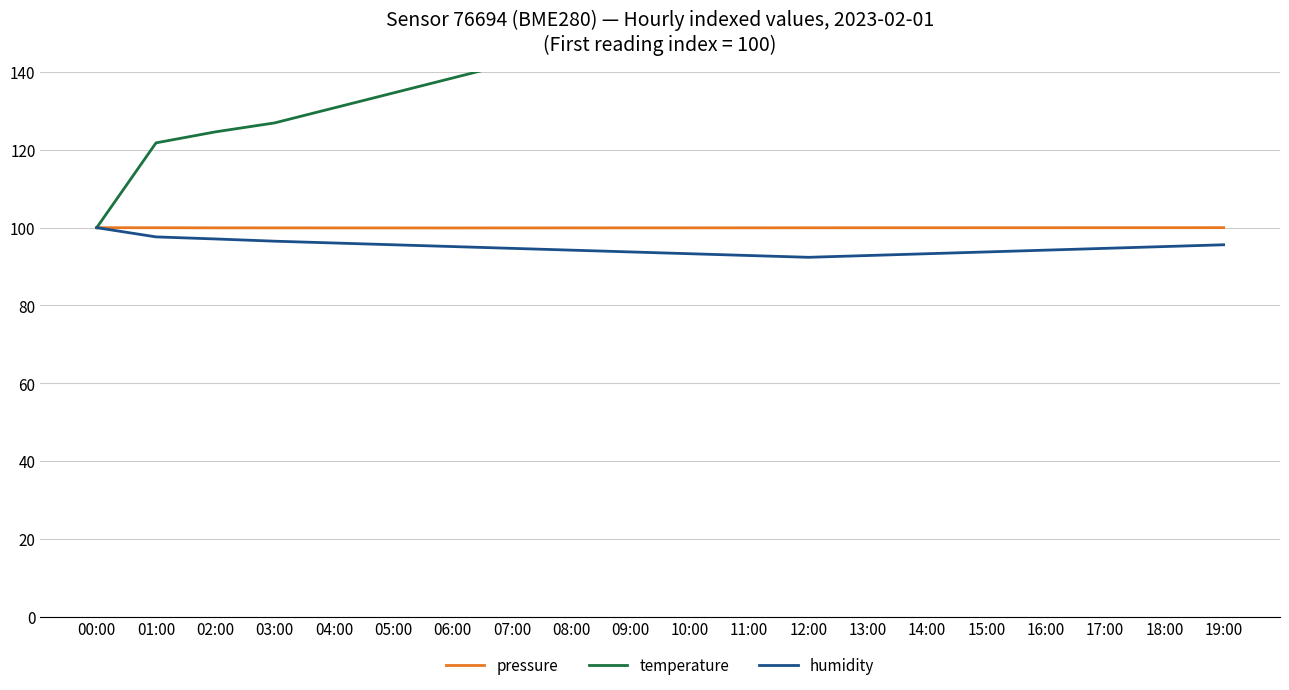

At which category is the sum across all series the highest?

14:00